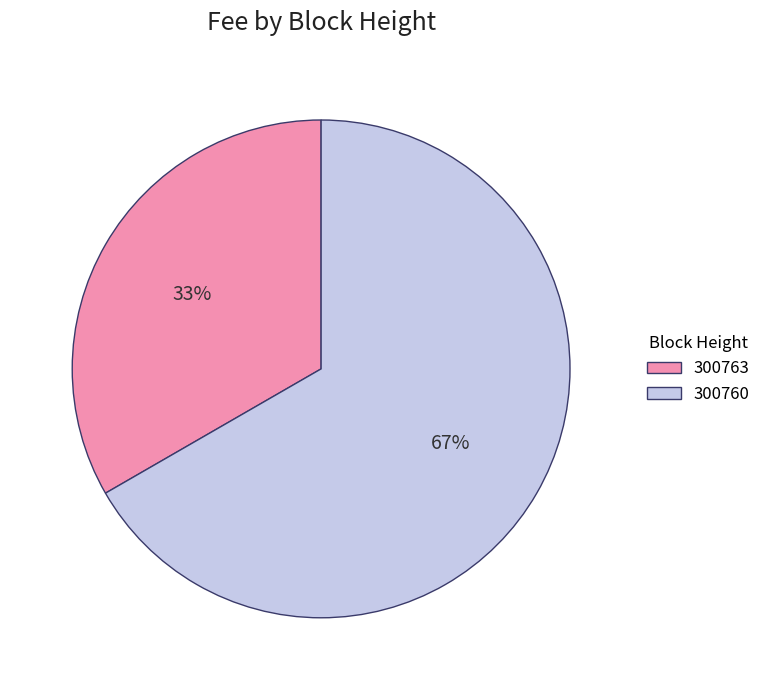

Is it true that 300760 is 67% of the pie?

True